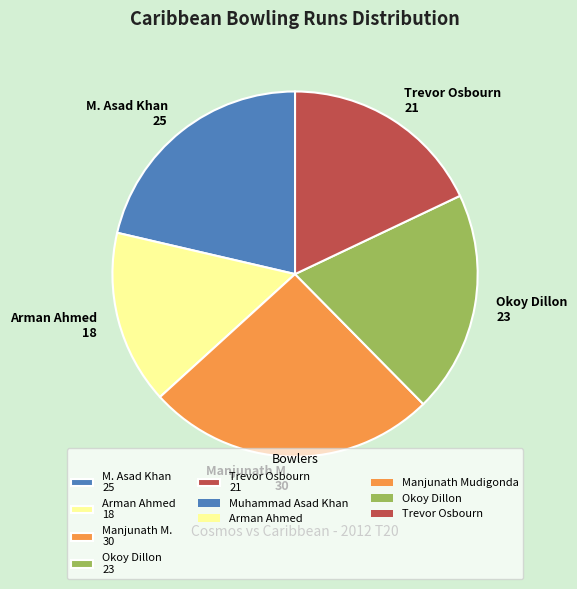

Does Trevor Osbourn 21 represent more than half of the total?

No